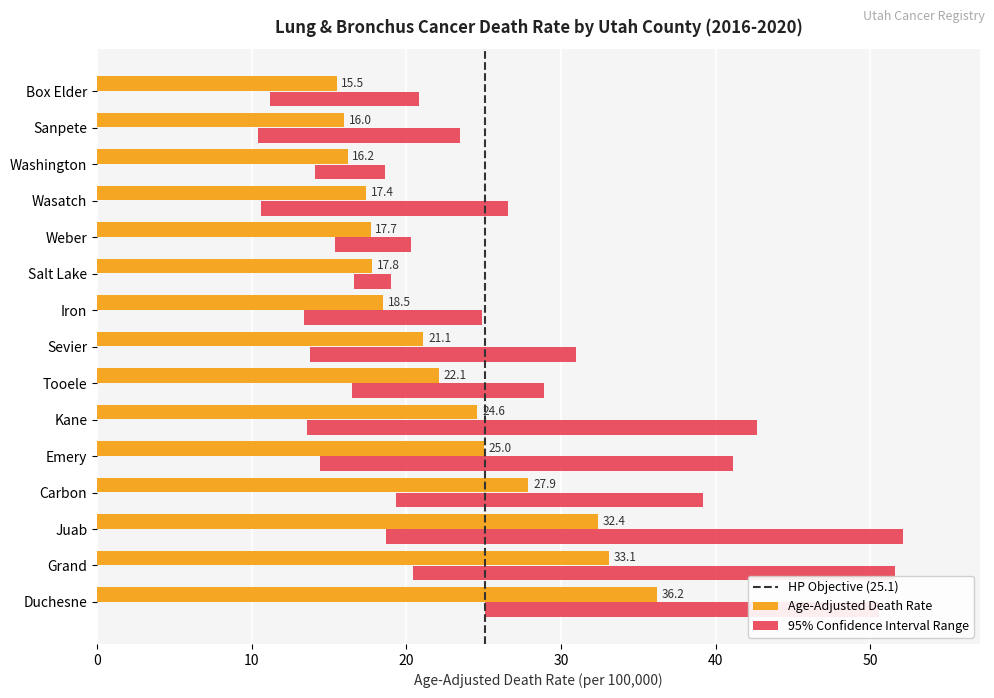

What is the sum of the Age-Adjusted Death Rate values at Emery and Sanpete?

41.0